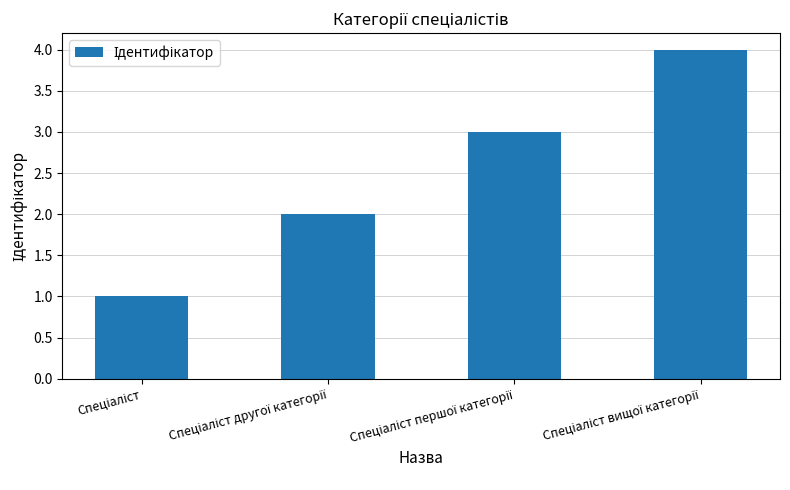

What is the difference between the maximum and minimum values?

3